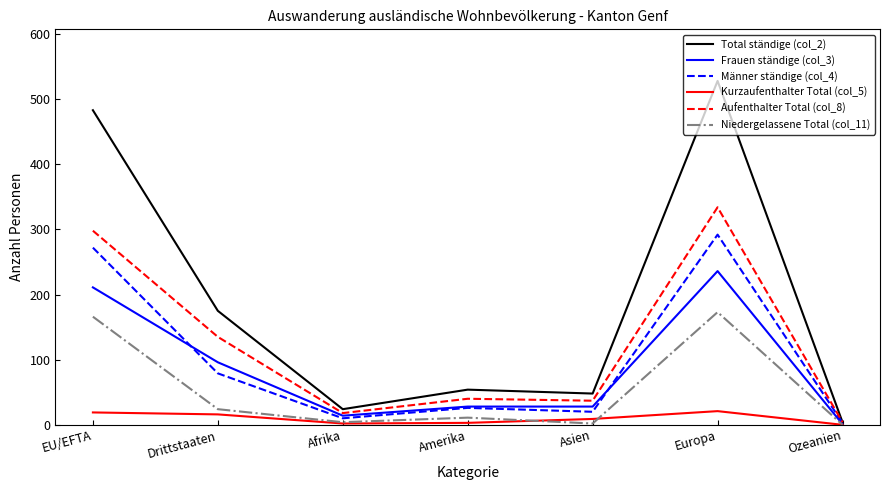

Which series has the largest range (max minus min)?

Total ständige (col_2)